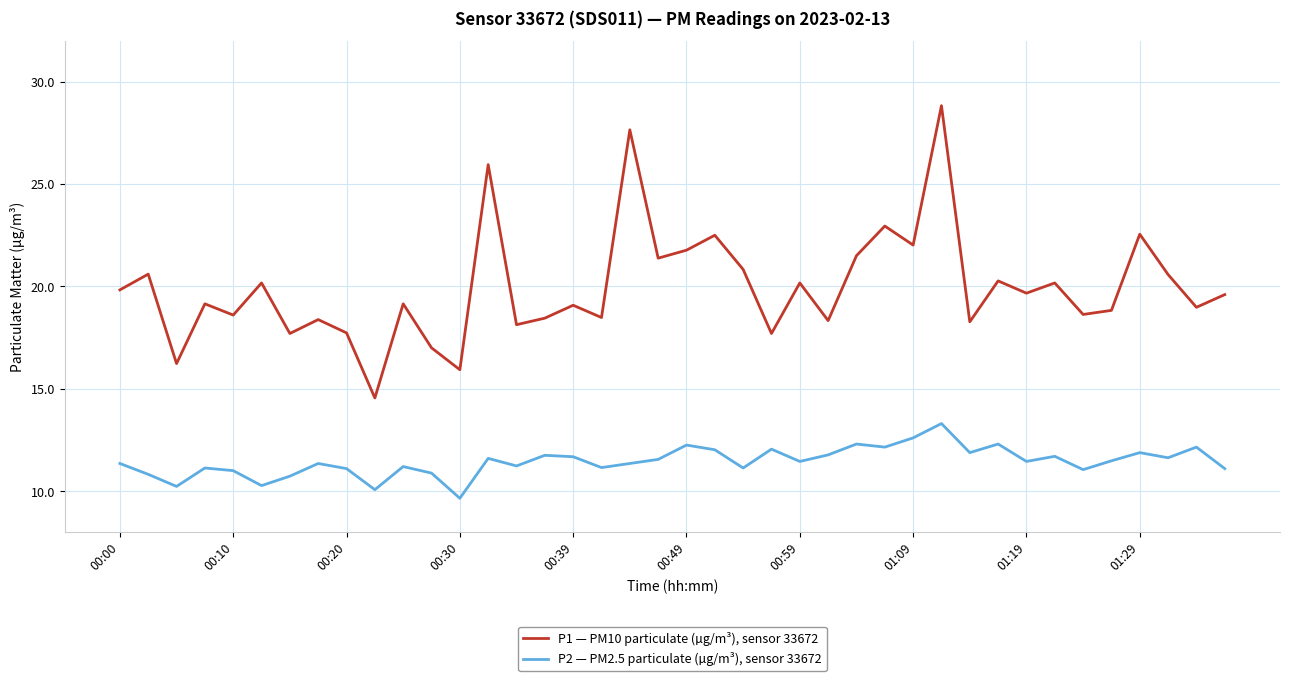

Does the chart have visible grid lines?

Yes